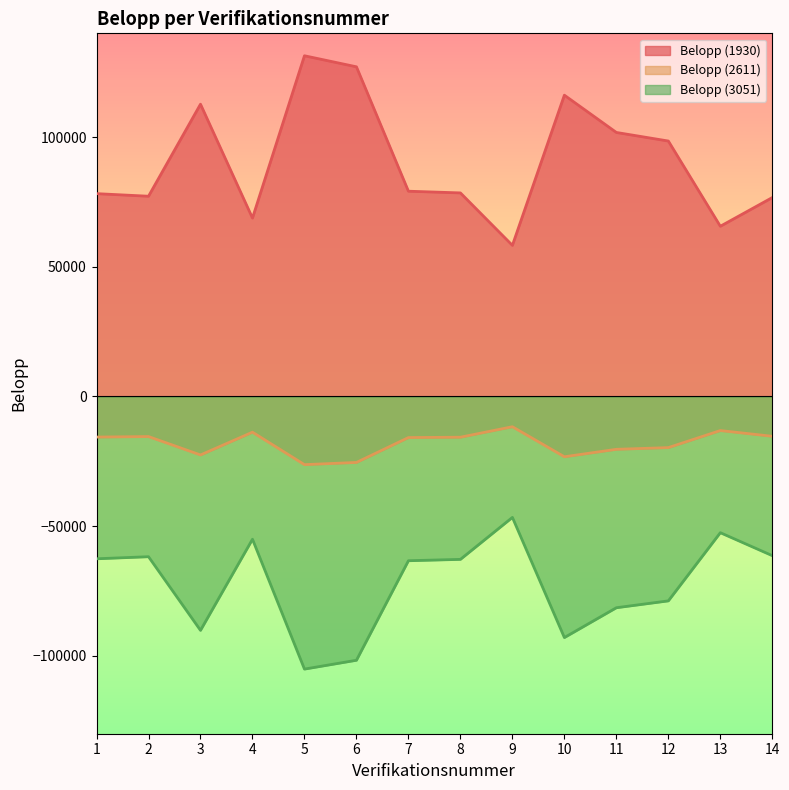

True or false: Belopp (3051) and Belopp (2611) intersect in this chart.

False